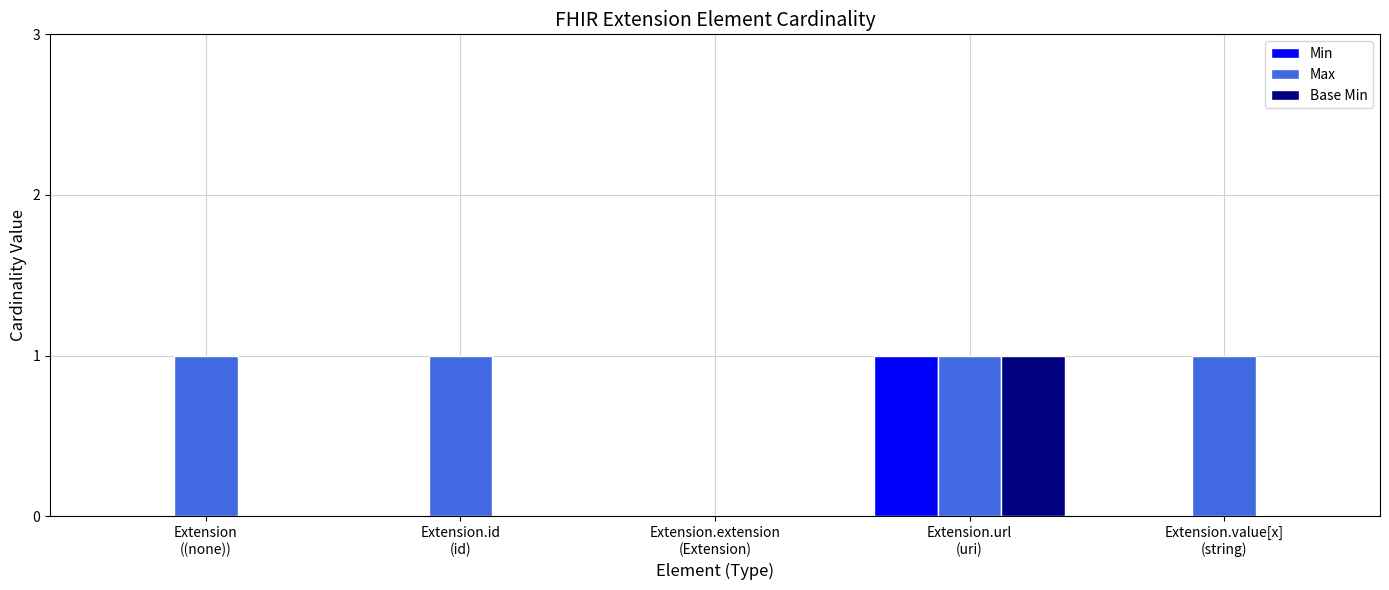

Count the Base Min values in the range 0 to 1.

5